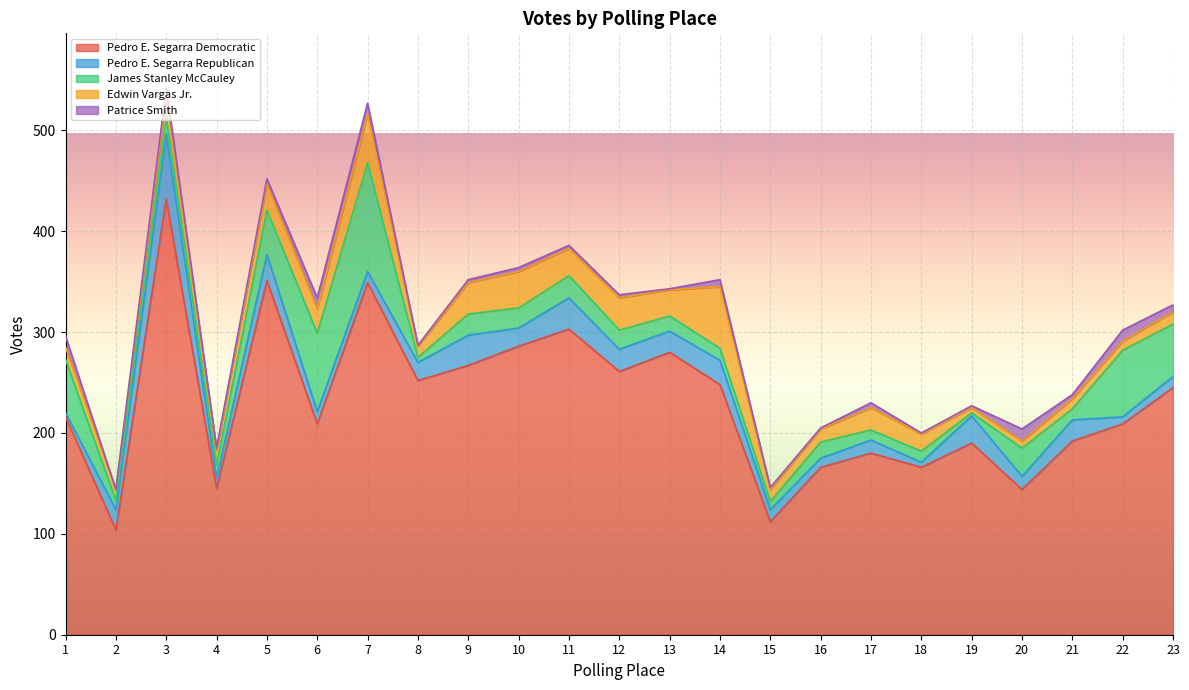

List the series in order of their peak value, highest first.

Pedro E. Segarra Democratic, James Stanley McCauley, Pedro E. Segarra Republican, Edwin Vargas Jr., Patrice Smith